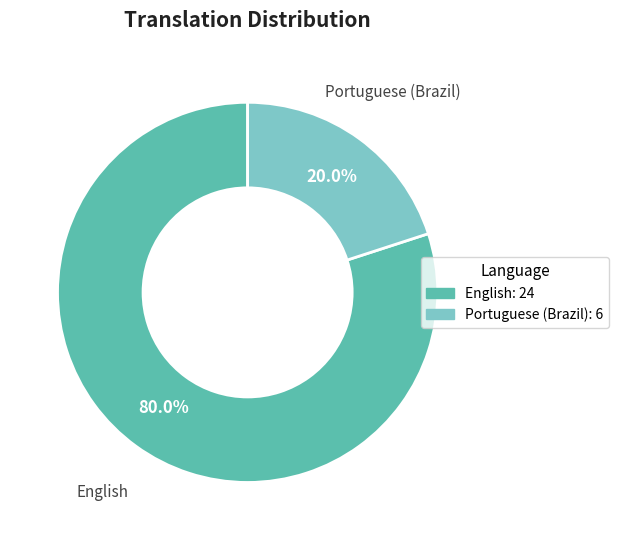

Is there a majority slice in this chart?

Yes